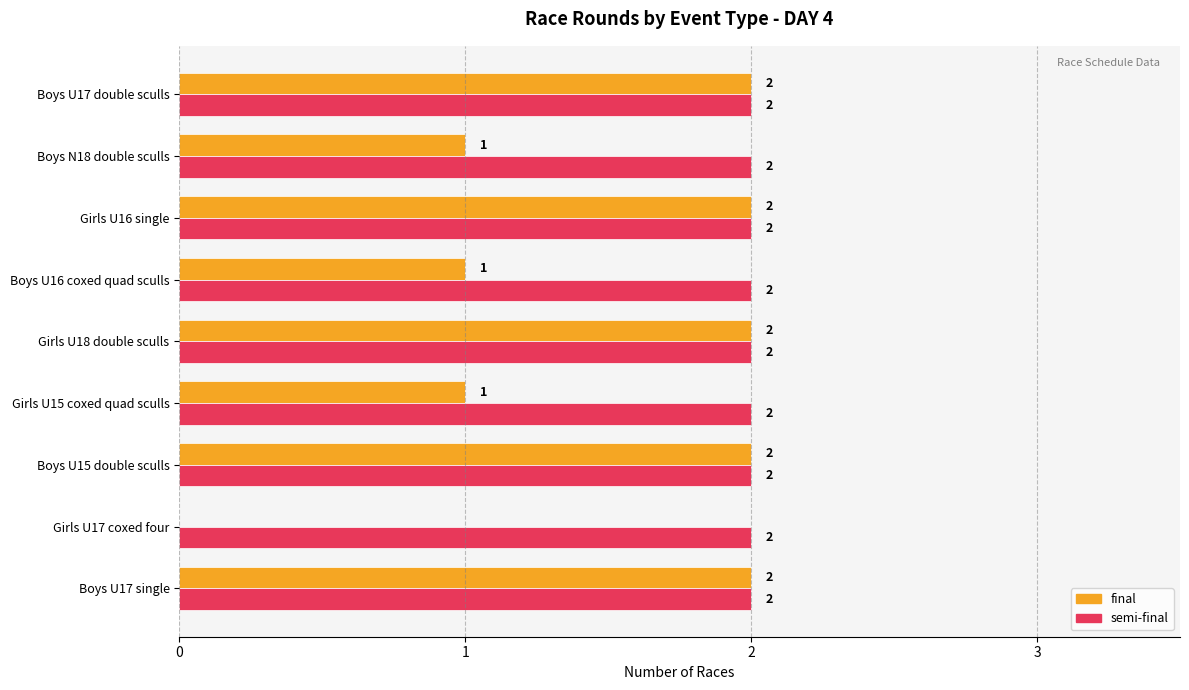

What is the sum of all final values?

13